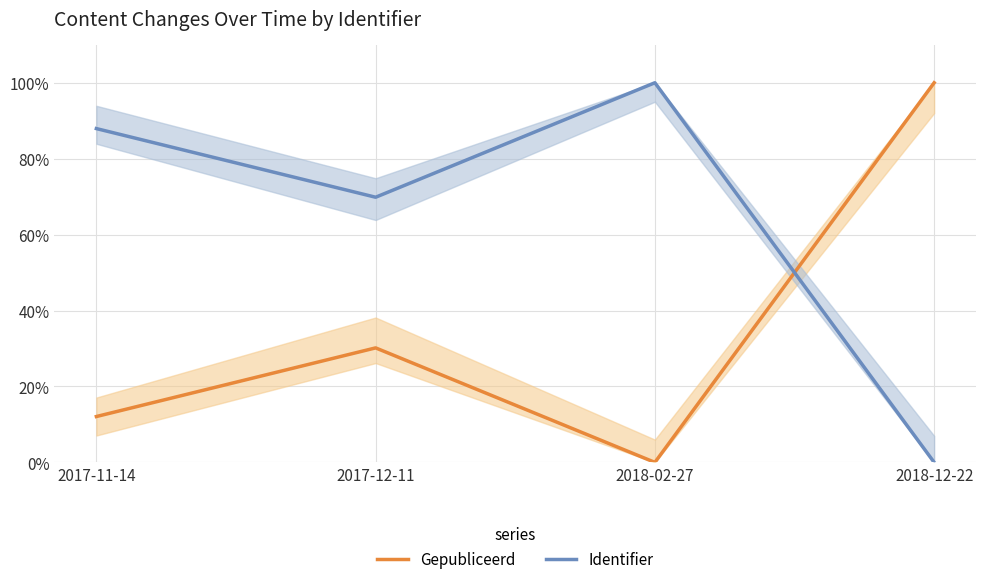

Reading left to right, list all the values displayed in this chart.

Gepubliceerd: 2017-11-14=12.1	2017-12-11=30.2	2018-02-27=0.0	2018-12-22=100.0
Identifier: 2017-11-14=87.9	2017-12-11=69.8	2018-02-27=100.0	2018-12-22=0.0